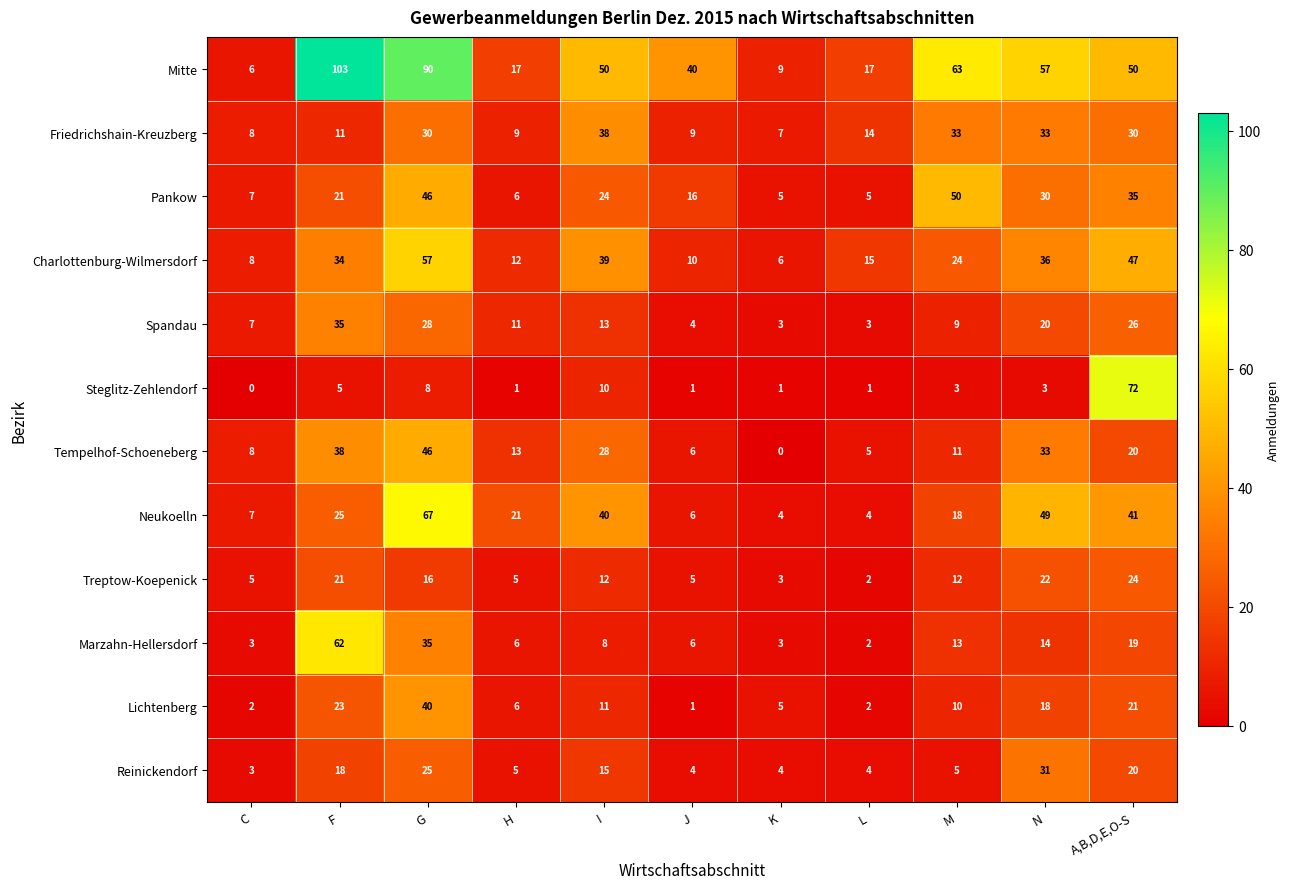

True or false: Mitte has a value of 18 at A,B,D,E,O-S.

False